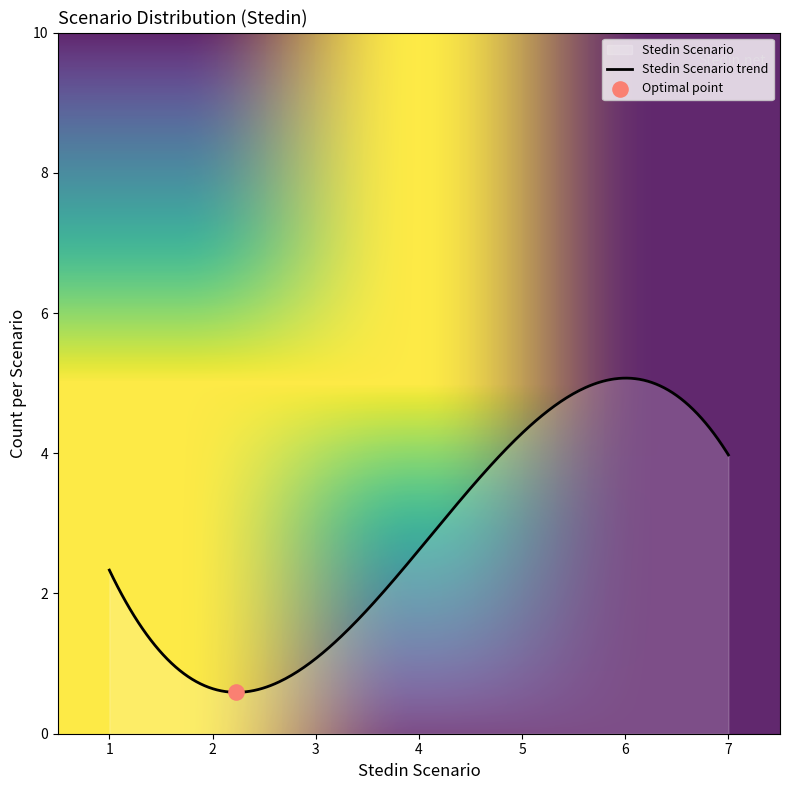

What is the difference between the maximum and minimum values?

4.5